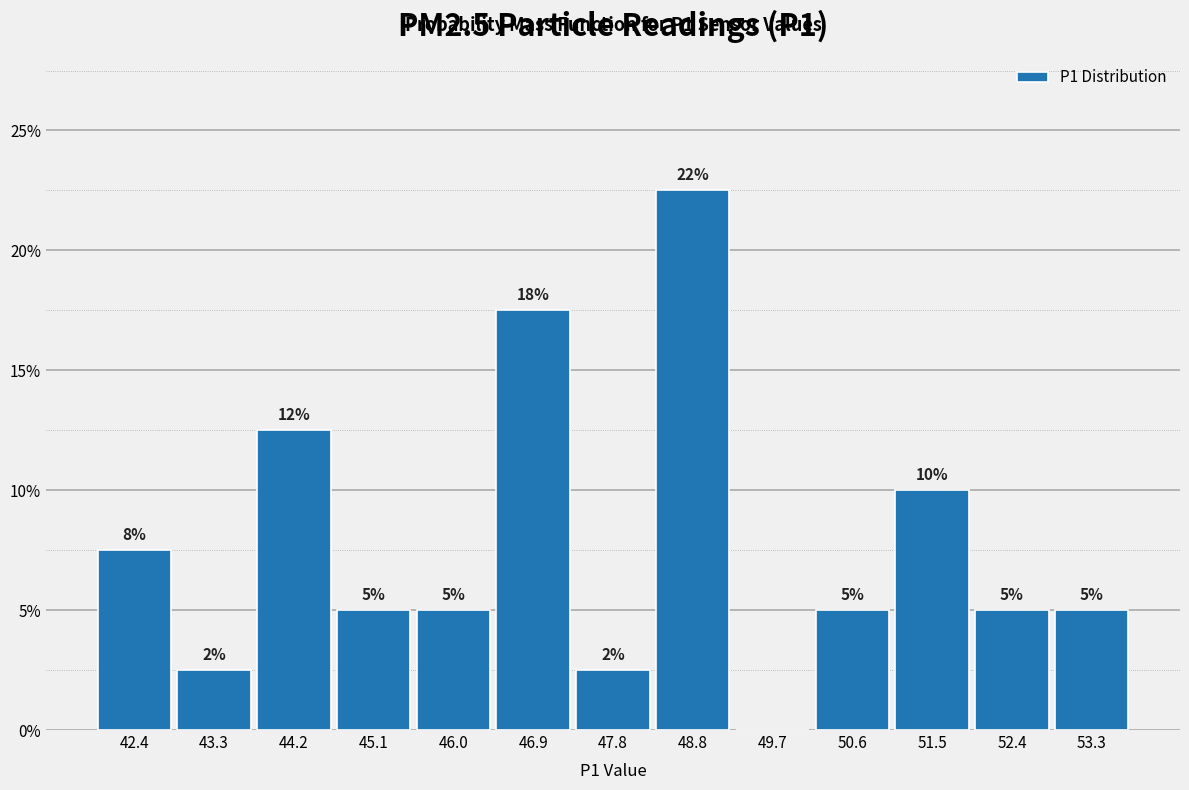

Which range on the x-axis has the tallest bar?

48.3 to 49.2